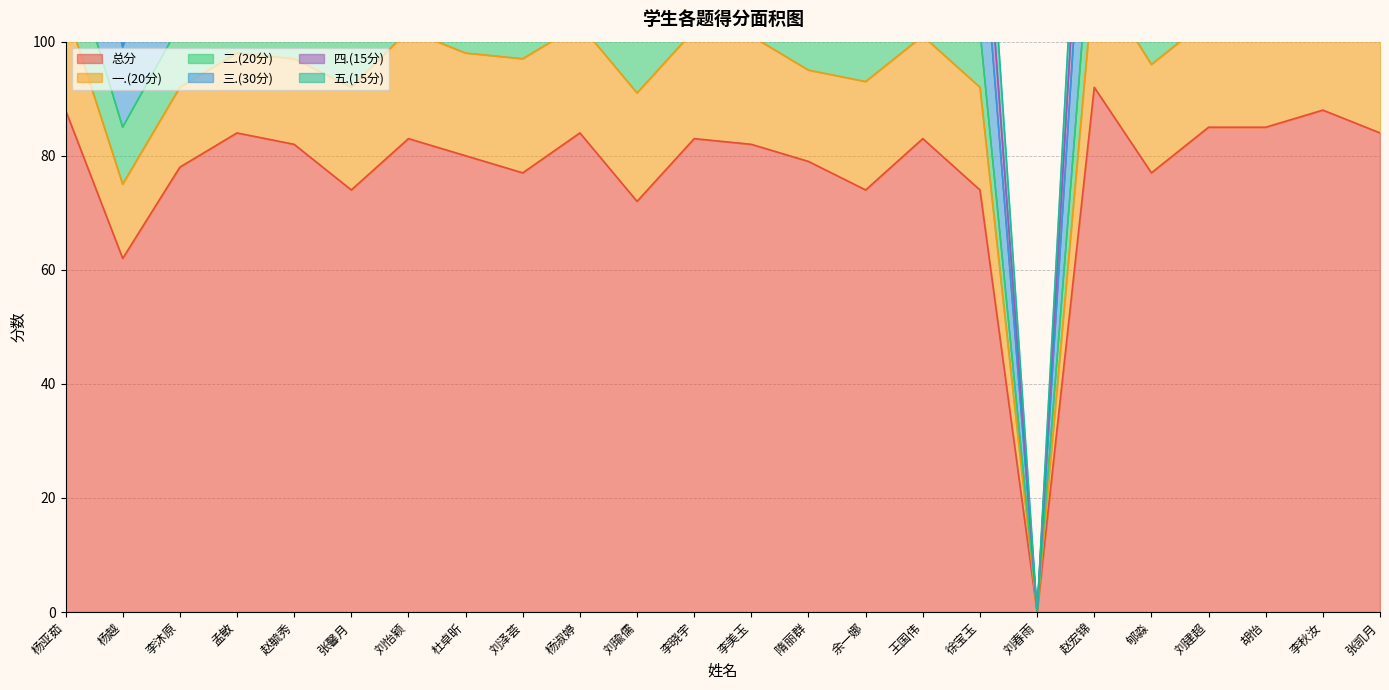

At which category is the sum across all series the highest?

赵宏锦